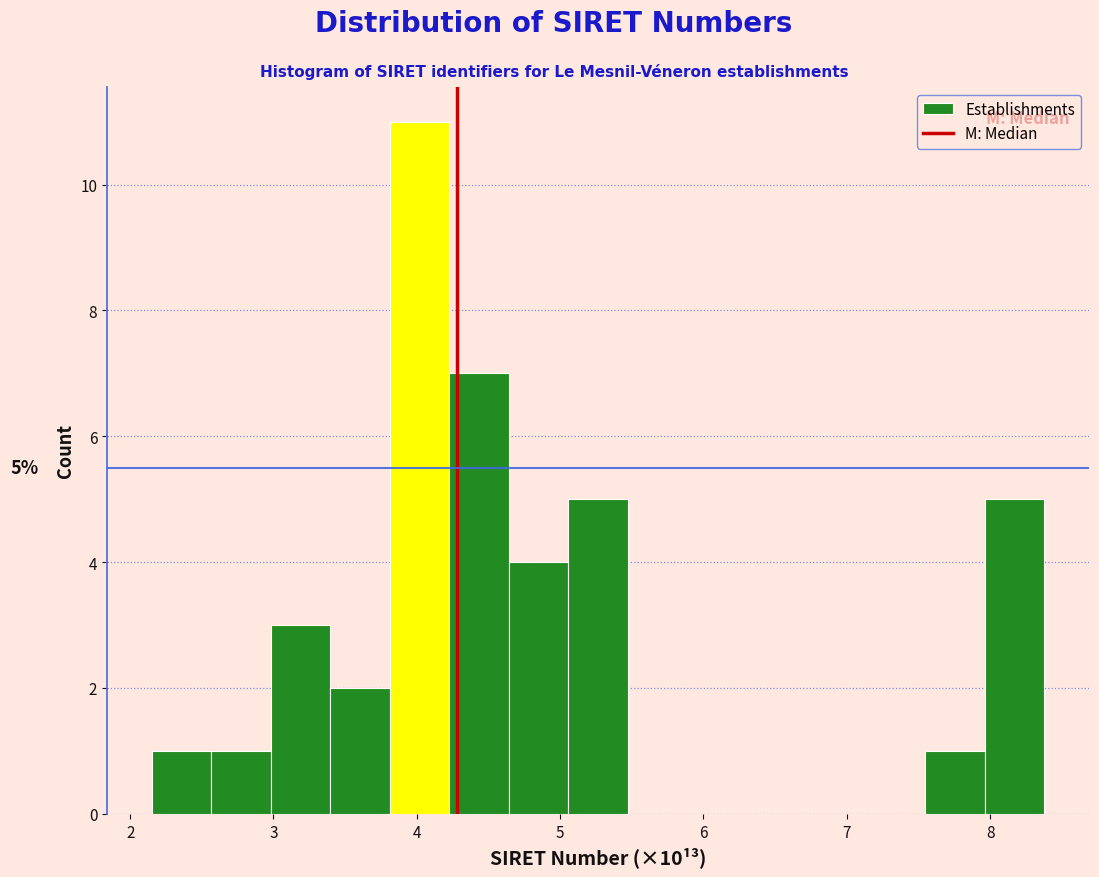

Over which range of the x-axis is the bar tallest?

3.8 to 4.2